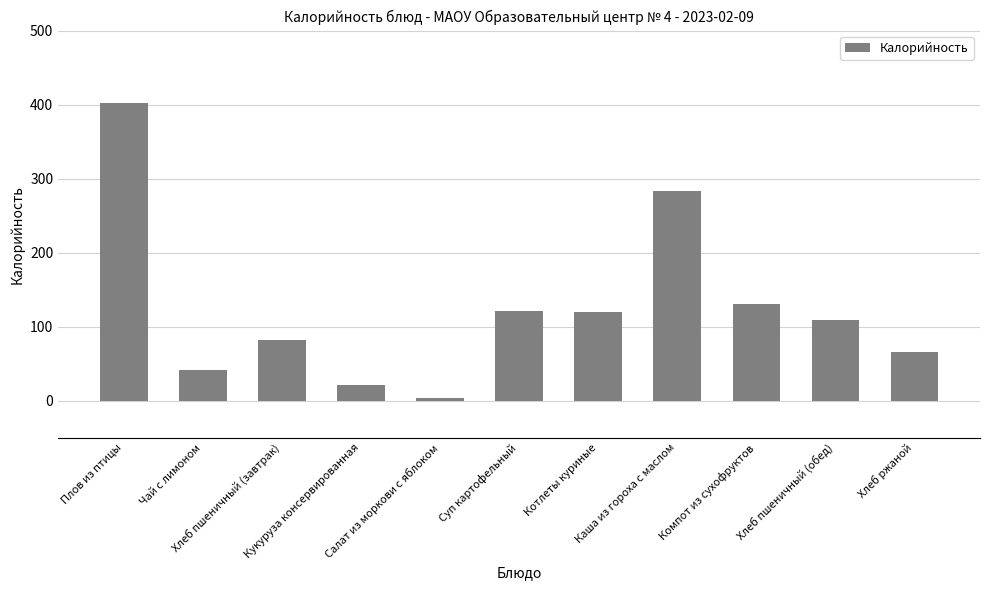

What position from the right is Хлеб ржаной?

1